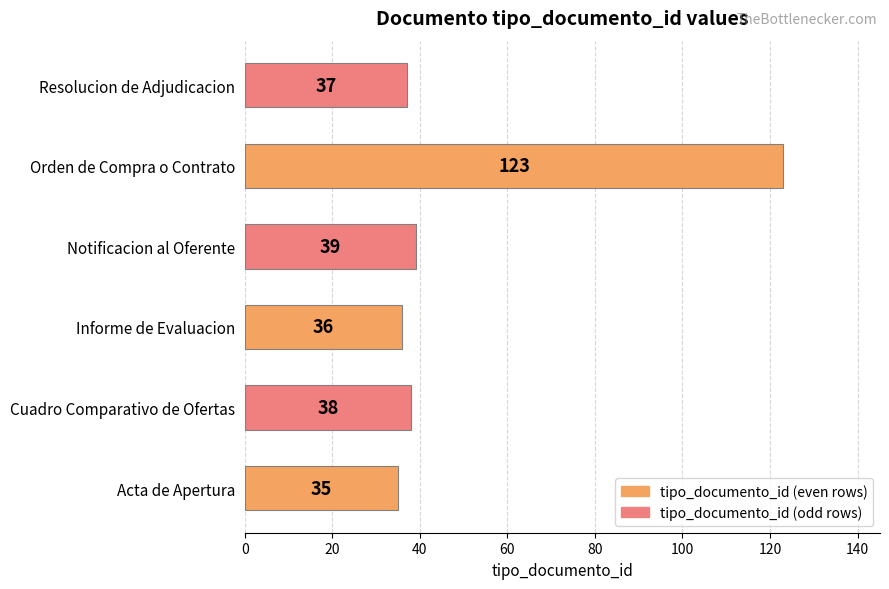

Reading bottom to top, what are all the values shown in this chart?

Acta de Apertura=35	Cuadro Comparativo de Ofertas=38	Informe de Evaluacion=36	Notificacion al Oferente=39	Orden de Compra o Contrato=123	Resolucion de Adjudicacion=37